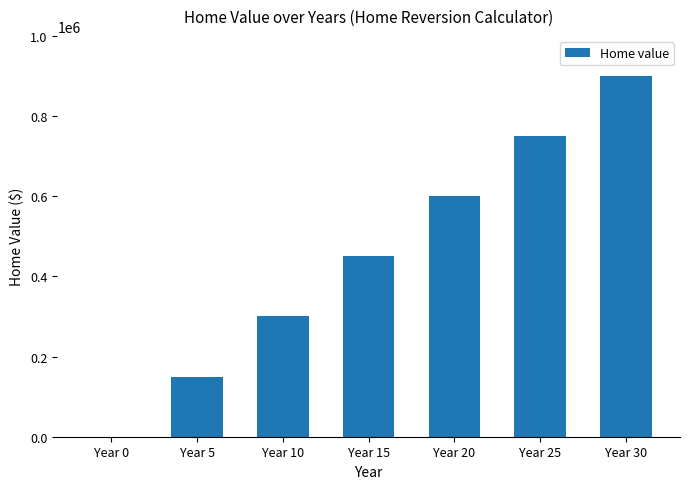

At which category does the chart reach its peak across all series?

Year 30